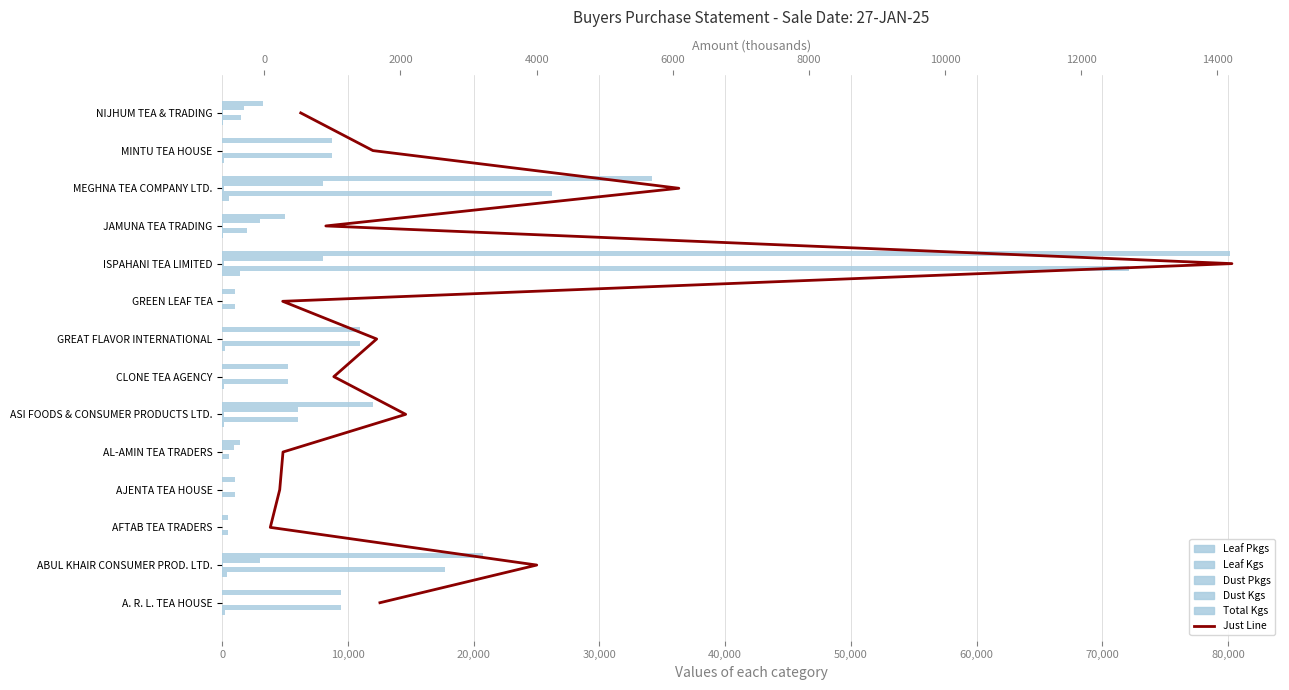

What position from the left is 60,000?

7